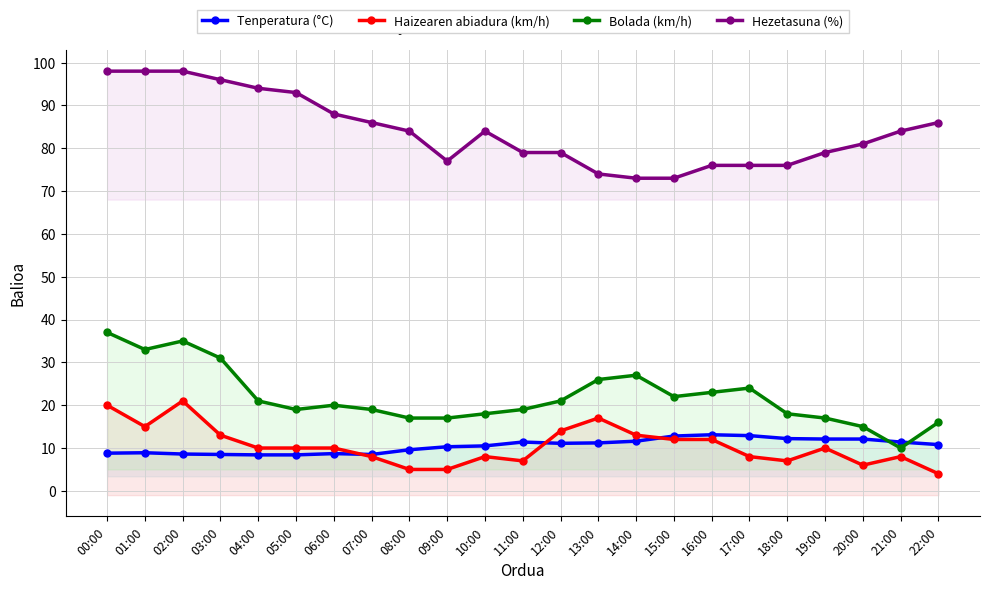

Which series has the largest total across all categories?

Hezetasuna (%)